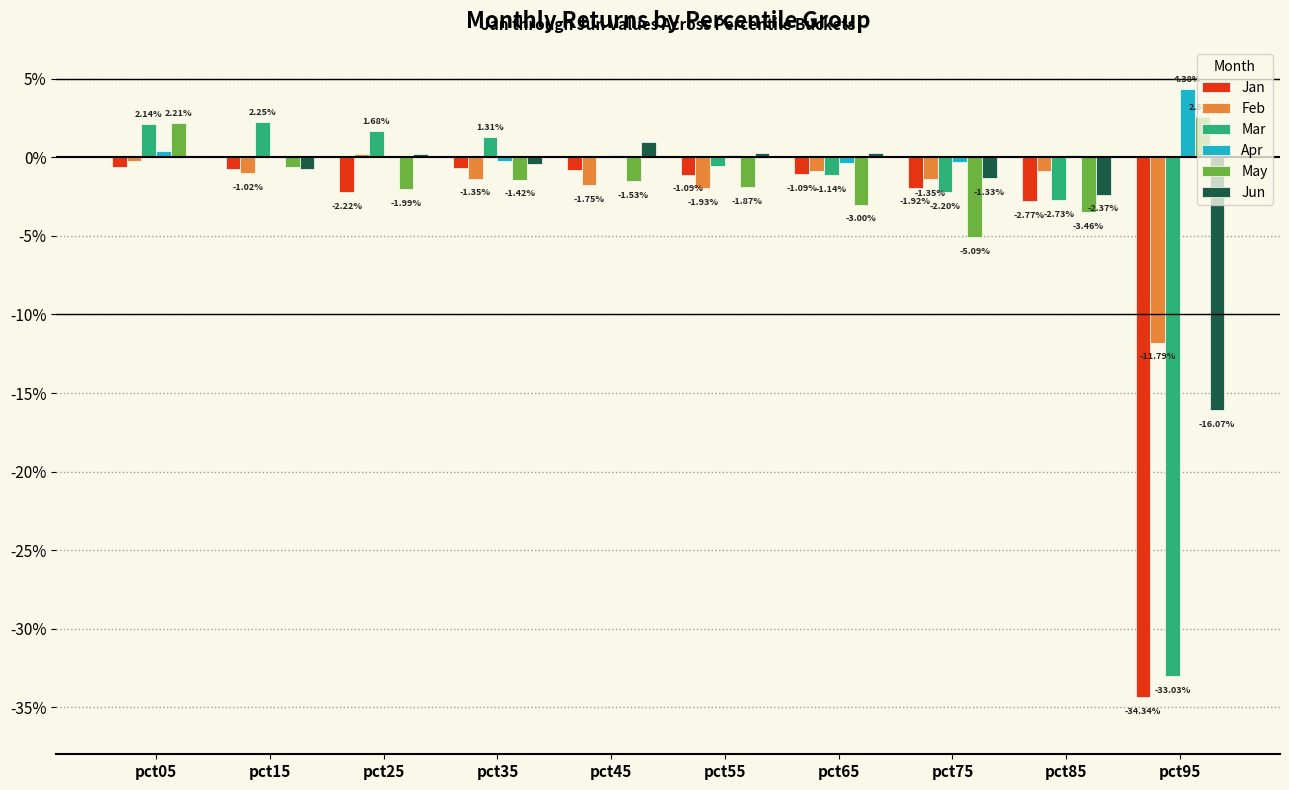

What are all the series names shown in the legend?

Jan, Feb, Mar, Apr, May, Jun